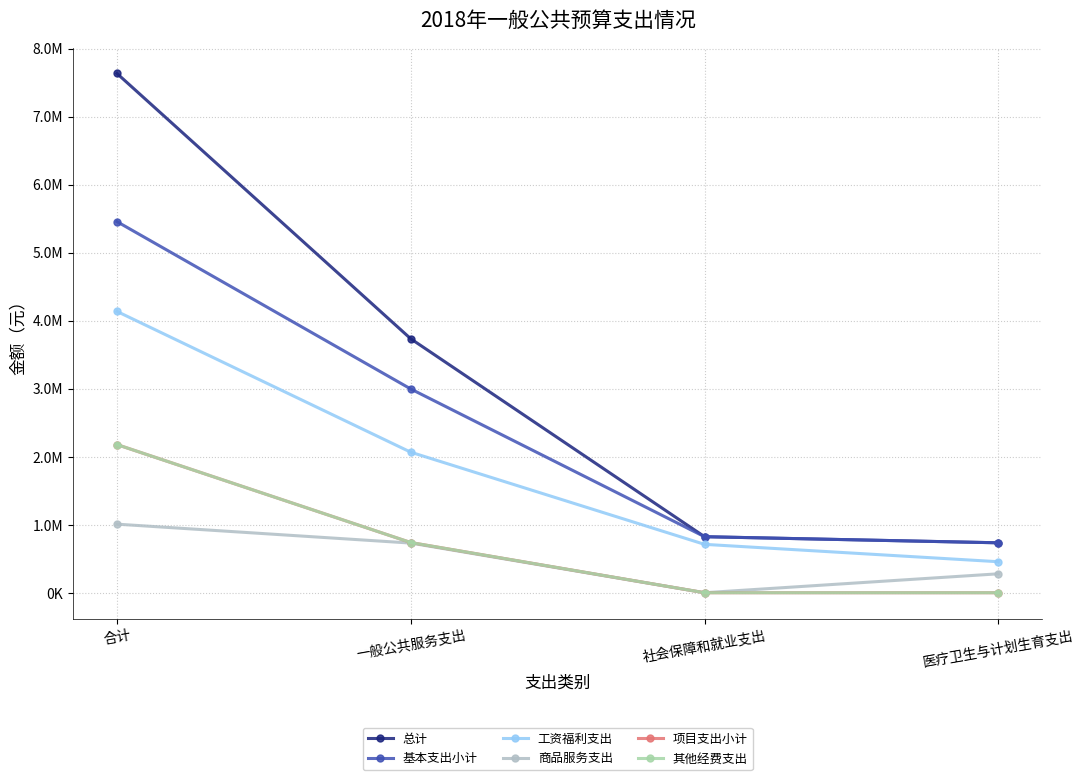

True or false: 总计 and 基本支出小计 cross at least once.

False